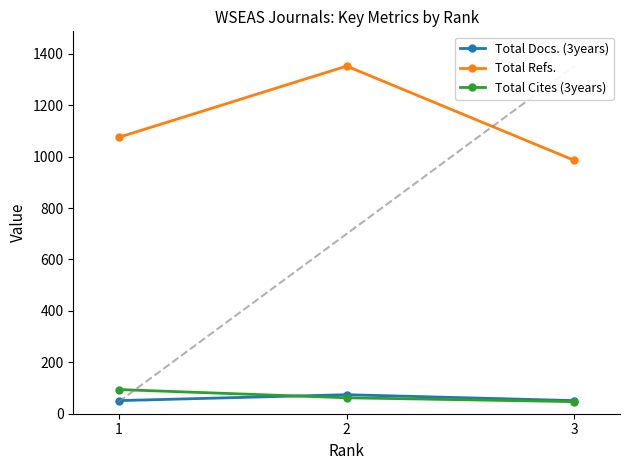

At 3, list the series in order from largest to smallest.

Total Refs., Total Docs. (3years), Total Cites (3years)